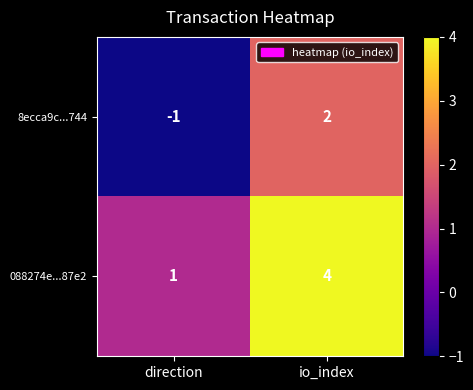

What is the smallest value displayed?

-1